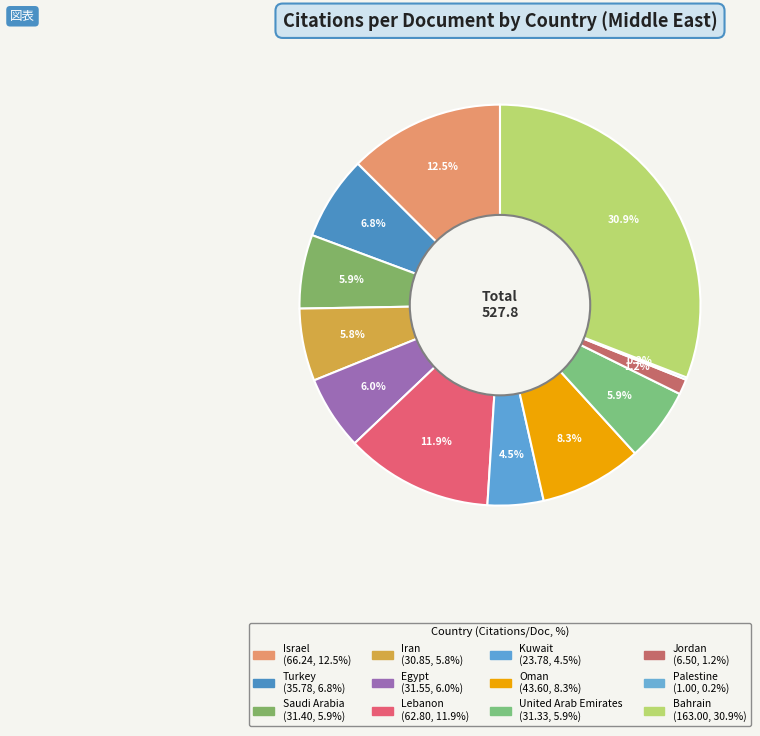

Which slice is the largest?

Bahrain